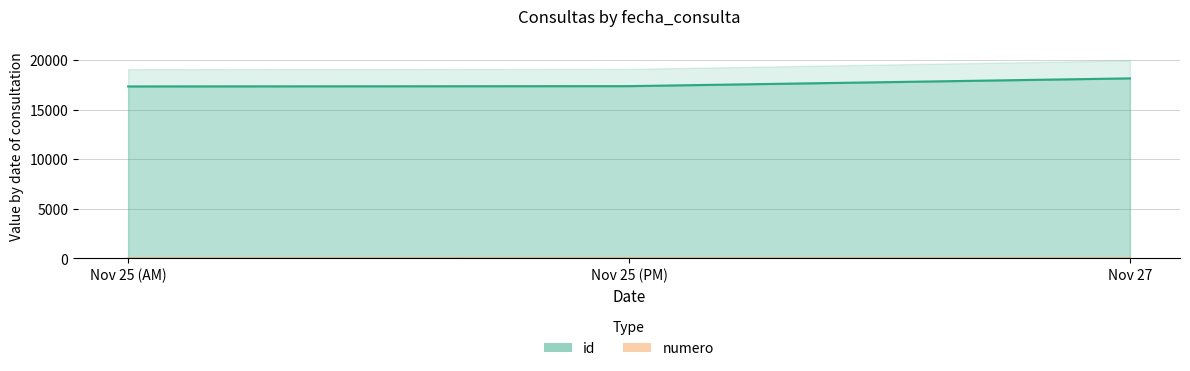

What is the total value across all series at Nov 25 (PM)?

17367